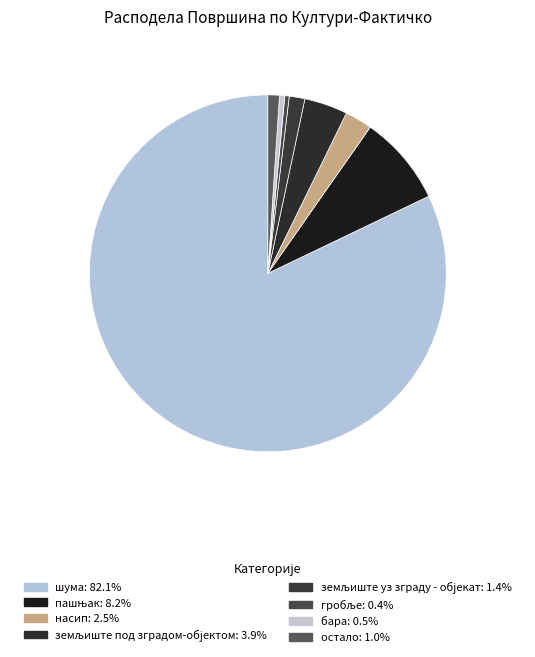

How many slices are in this pie chart?

8